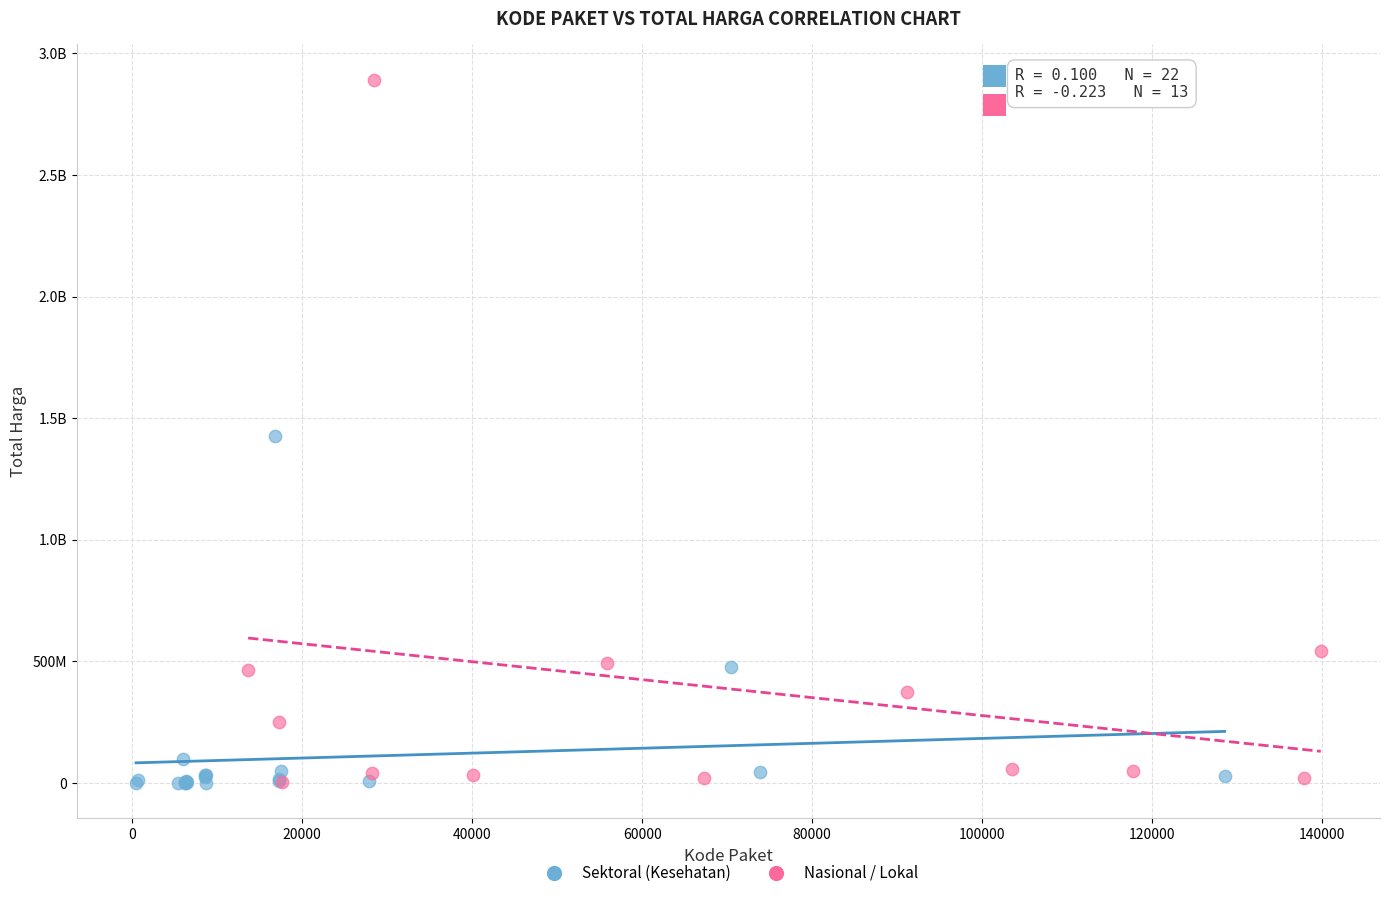

What are all the series names shown in the legend?

Sektoral (Kesehatan), Nasional / Lokal